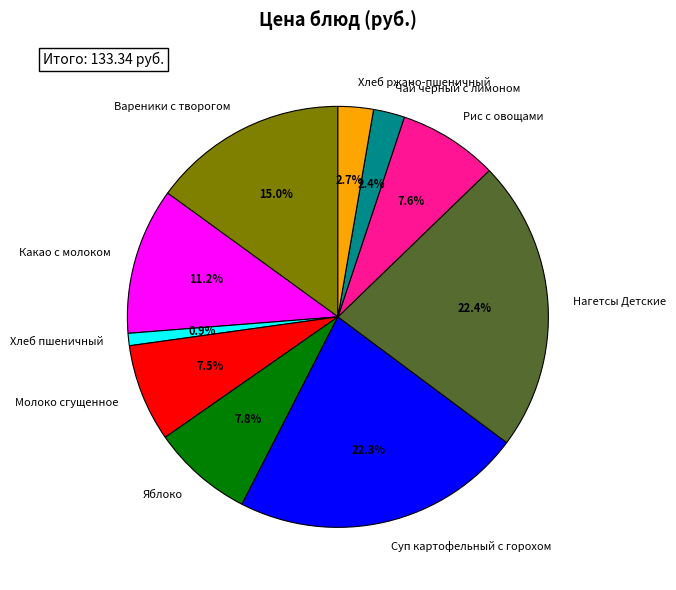

Do Молоко сгущенное and Какао с молоком together represent more than half of the pie?

No